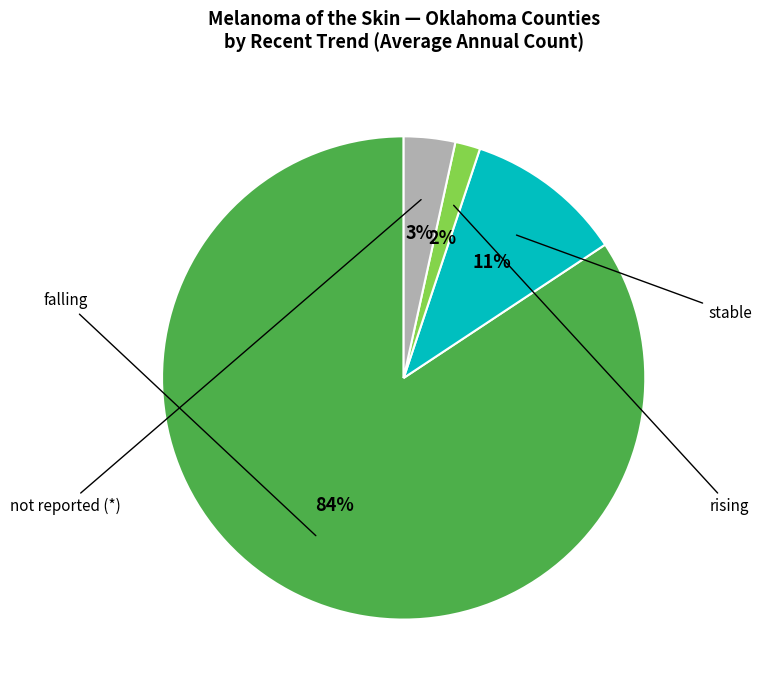

How many segments does this pie chart have?

4